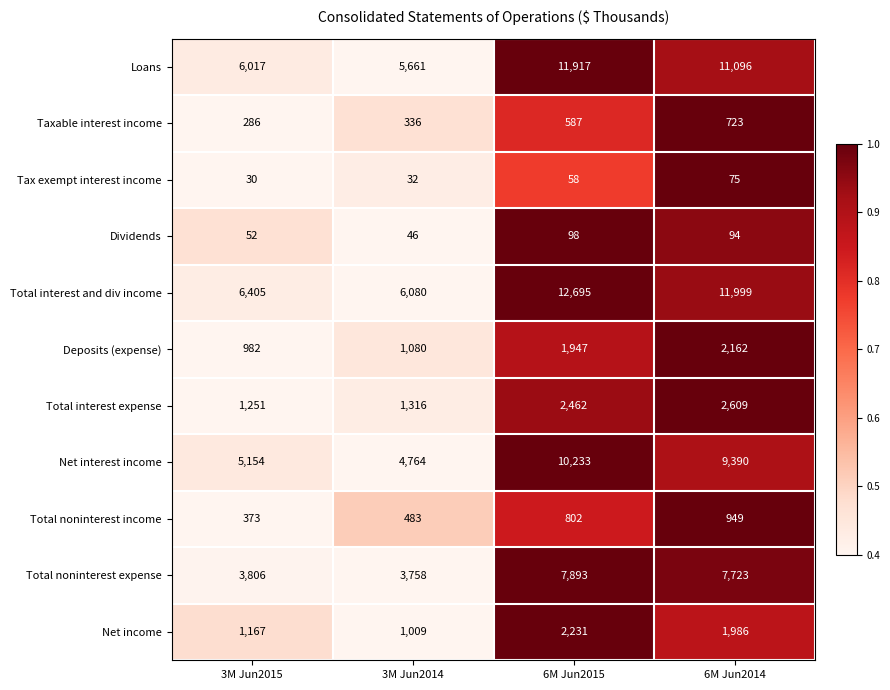

Is the value of Tax exempt interest income at 6M Jun2015 greater than the value of Net income at 6M Jun2015?

No